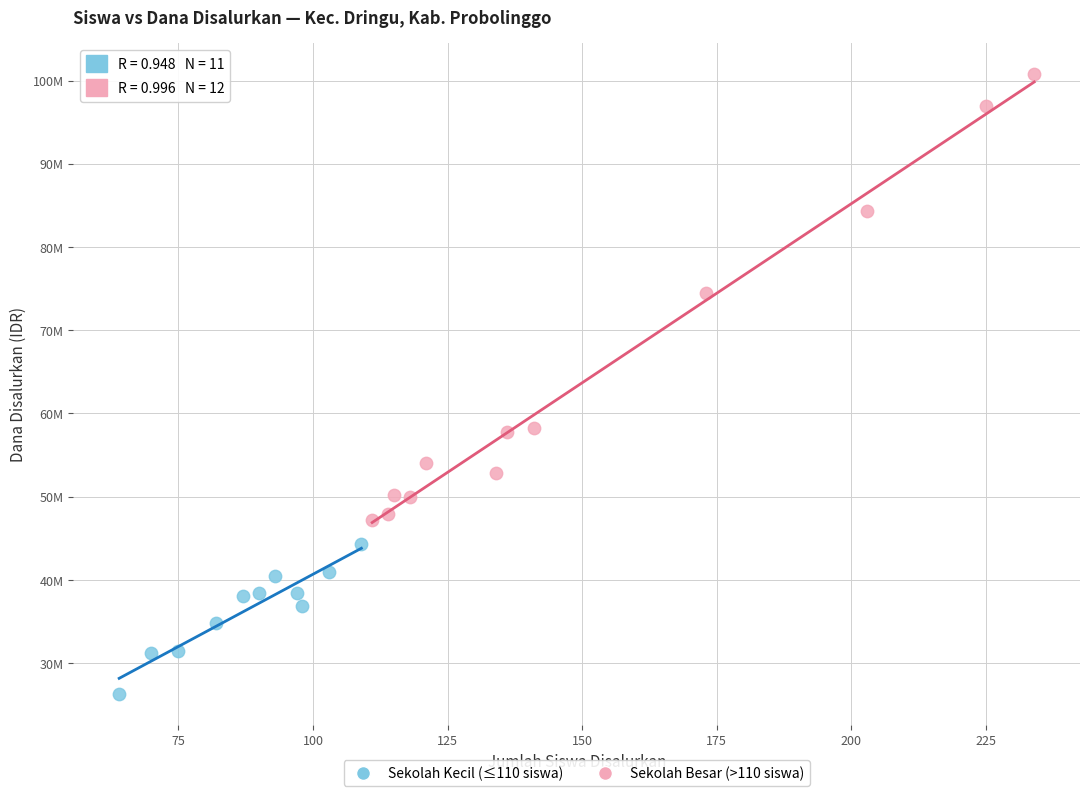

What are all the series names shown in the legend?

Sekolah Kecil (≤110 siswa), Sekolah Besar (>110 siswa)